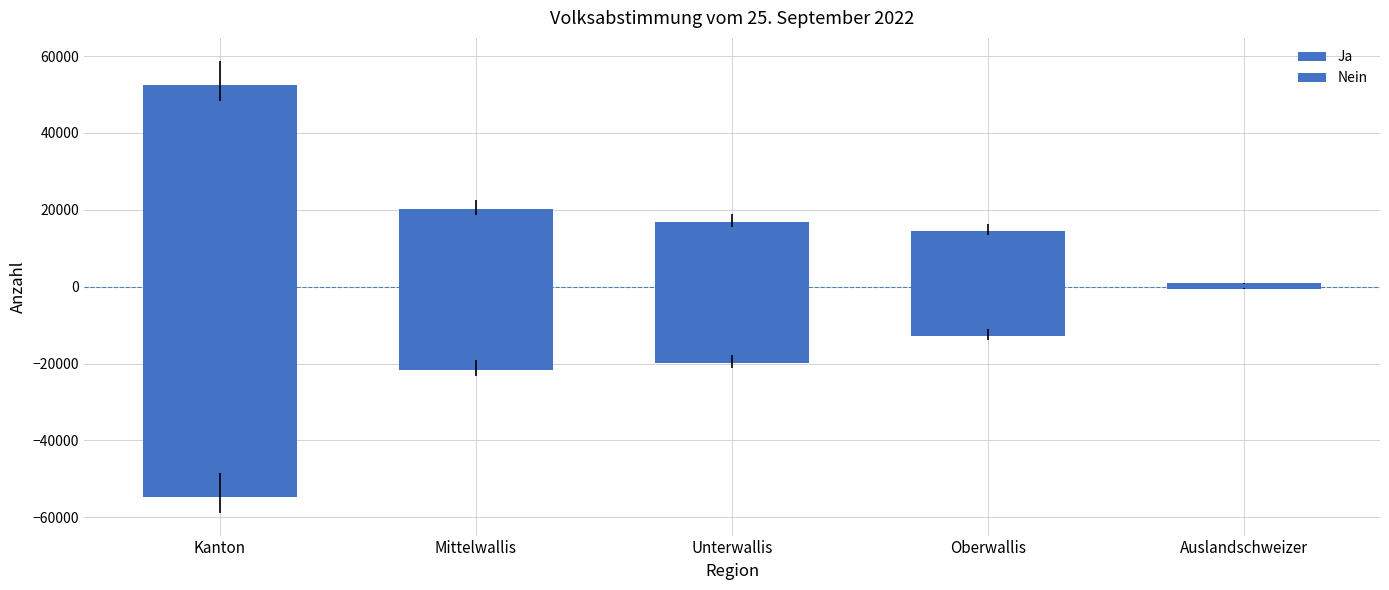

What is the sum of all Nein values?

-109368